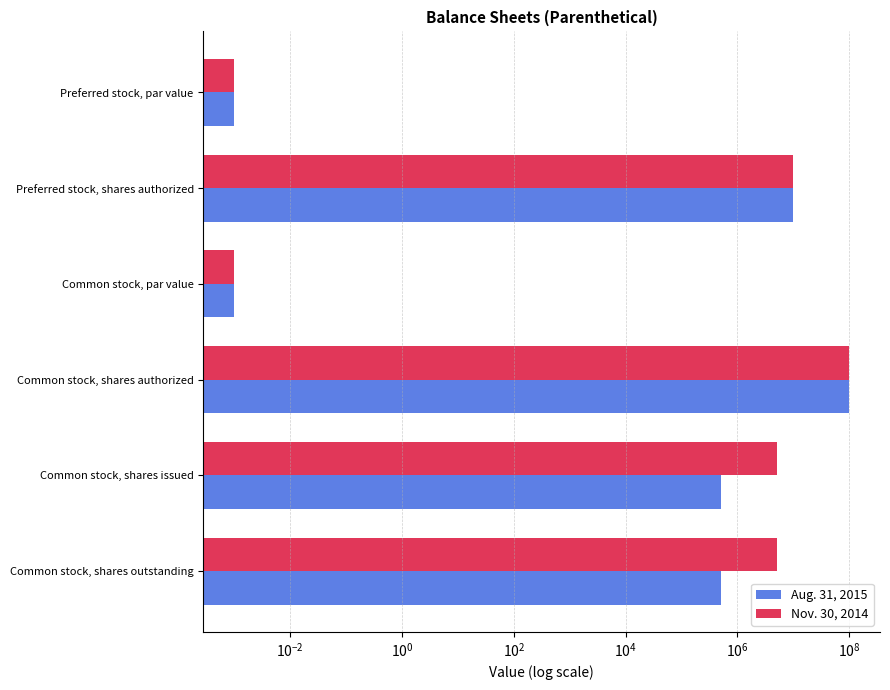

Count the number of data series in this chart.

2